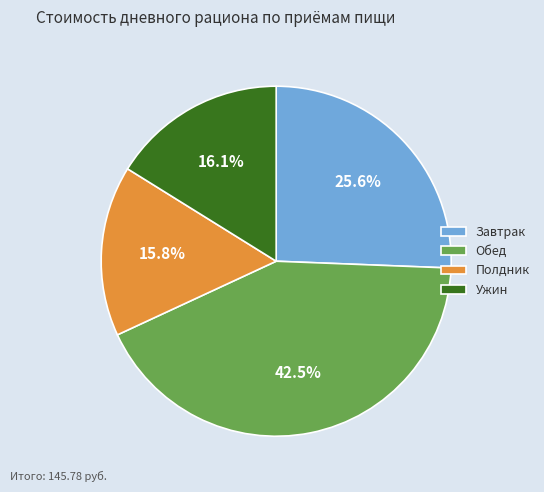

Is there a majority slice in this chart?

No